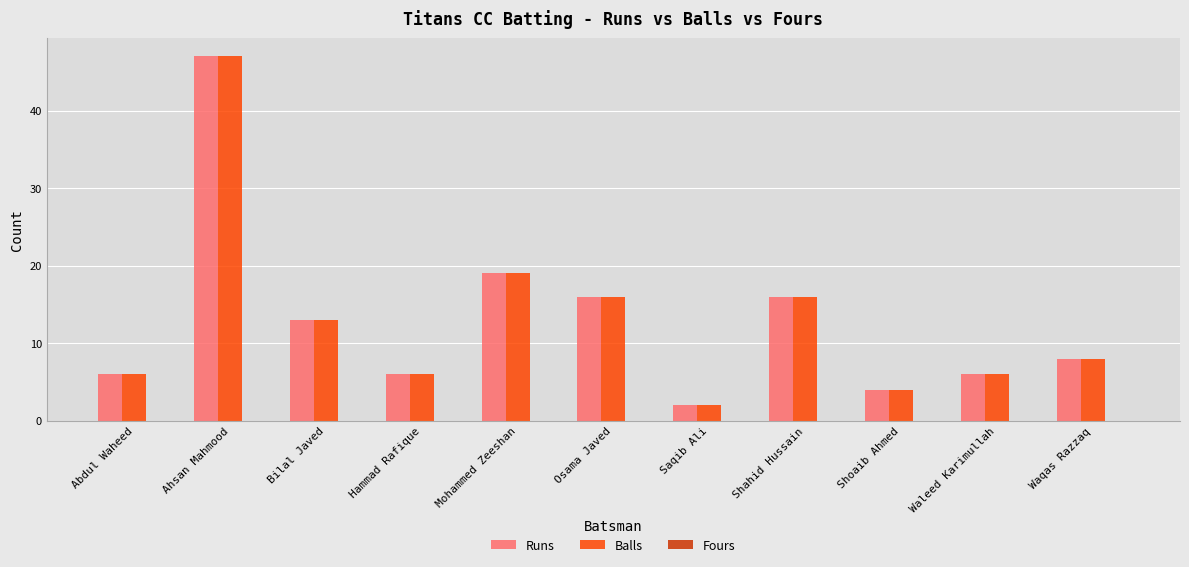

At which label does Runs first exceed 8?

Ahsan Mahmood